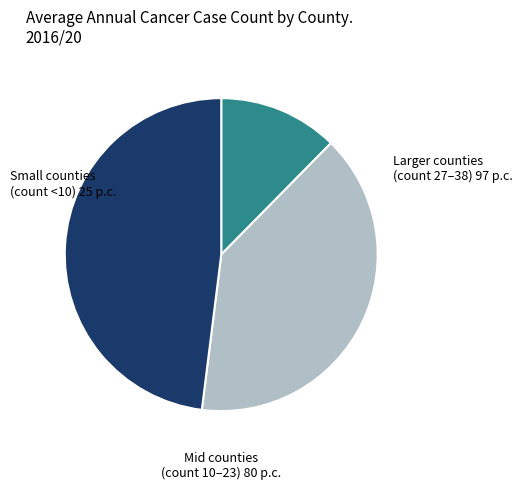

Is there a majority slice in this chart?

No